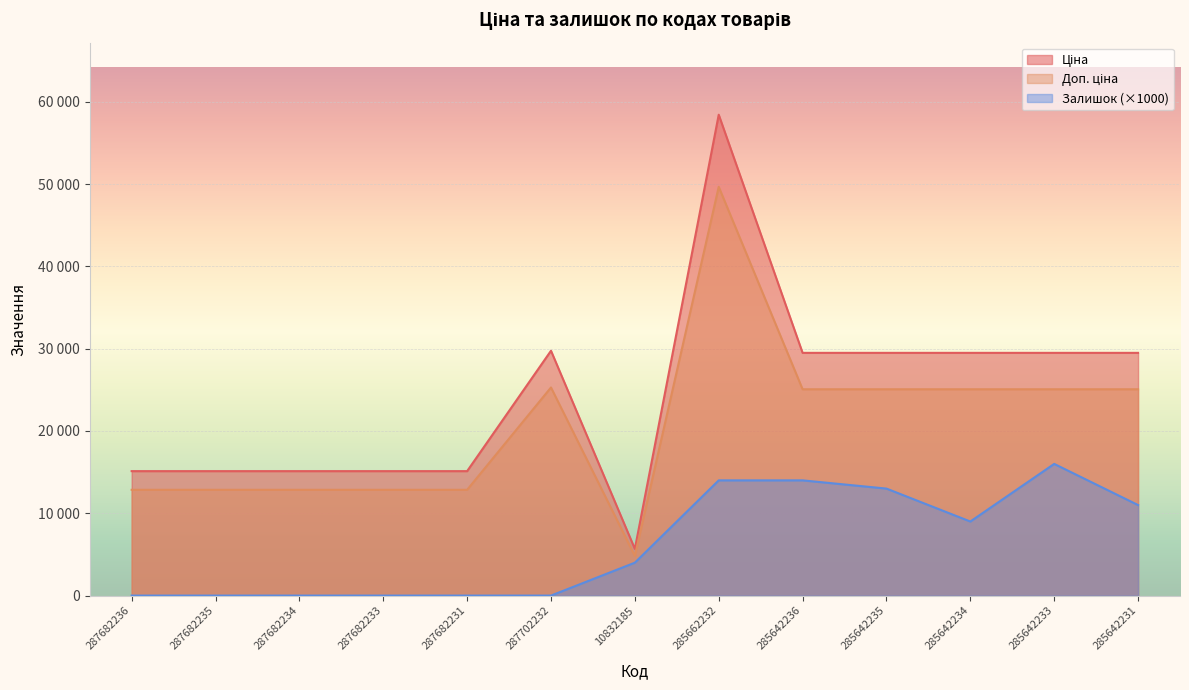

Which category has the lowest value in the Ціна series?

10832185